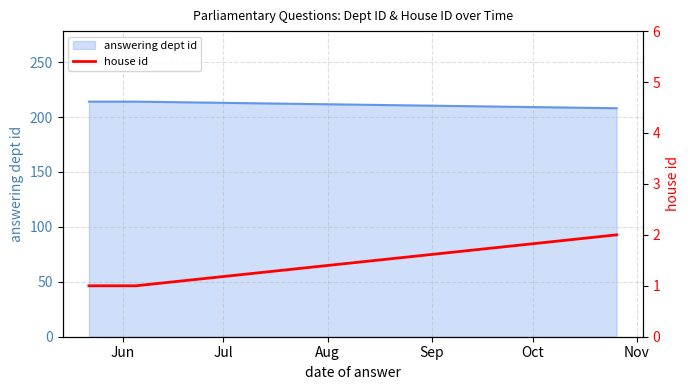

The chart shows a value of 1 at Jun. True or false?

False